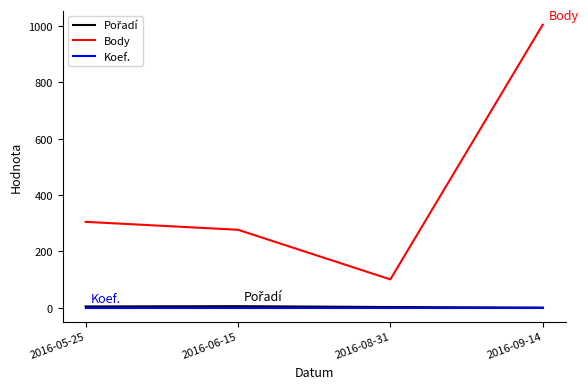

True or false: Koef. and Body intersect in this chart.

False